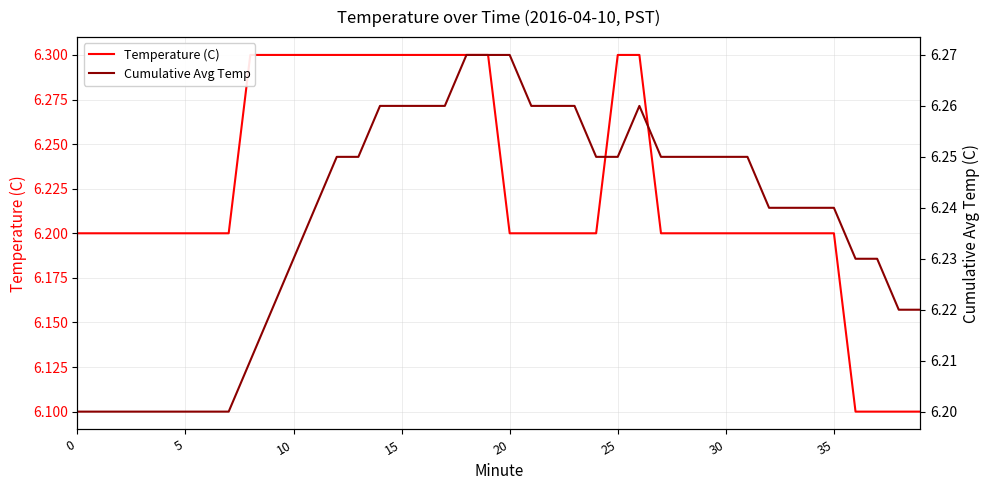

Which series ends up on top after the final intersection of Temperature (C) and Cumulative Avg Temp?

Cumulative Avg Temp